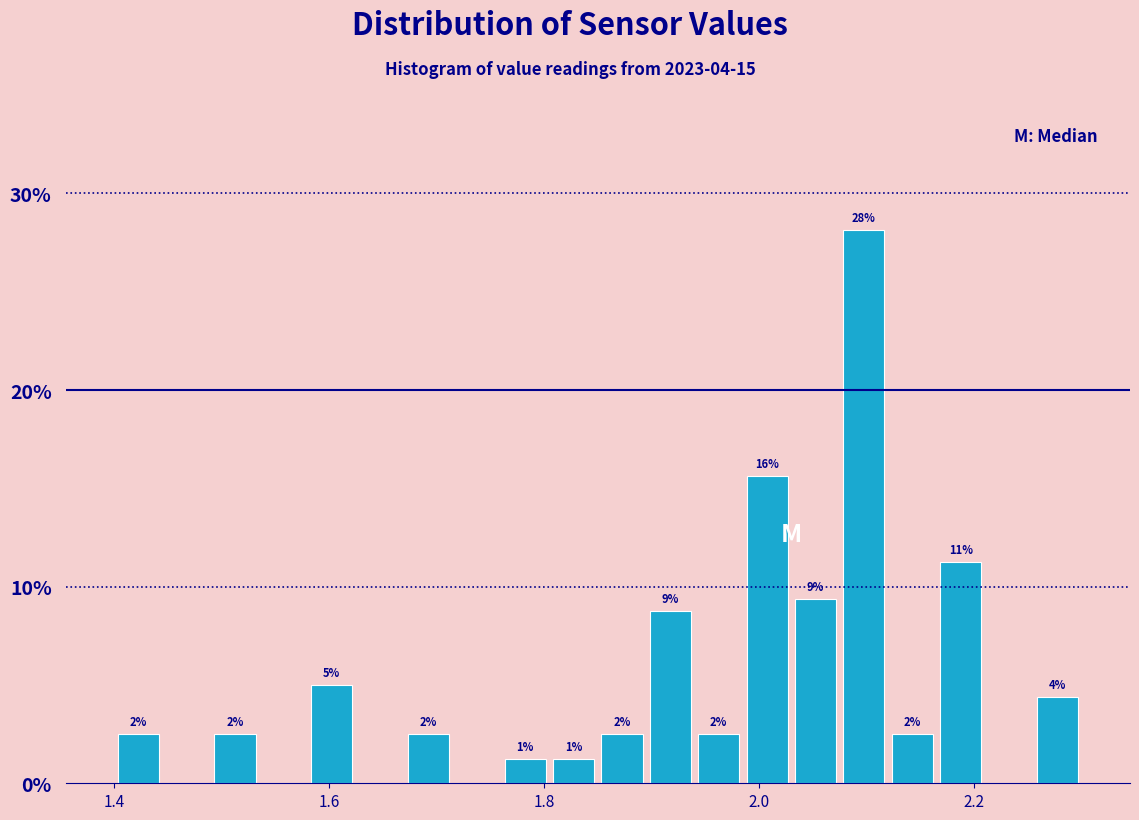

Around what value on the x-axis is the tallest bar? Give the approximate position of its centre, as read against the axis.

2.10